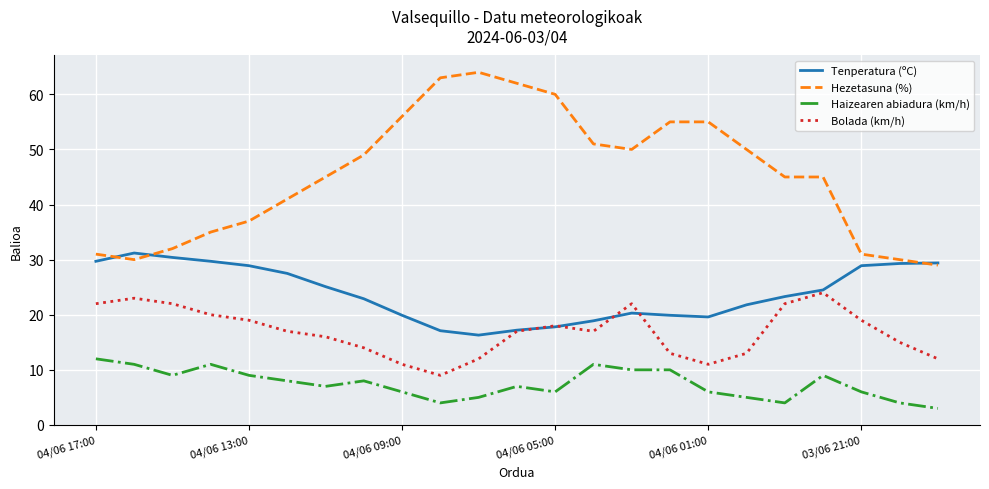

List the series in order of their peak value, highest first.

Hezetasuna (%), Tenperatura (ºC), Bolada (km/h), Haizearen abiadura (km/h)